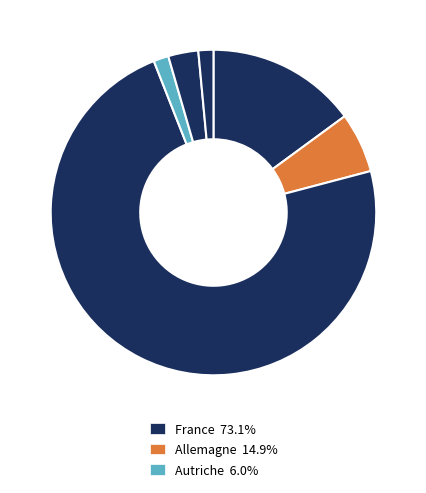

How many slices are in this pie chart?

6